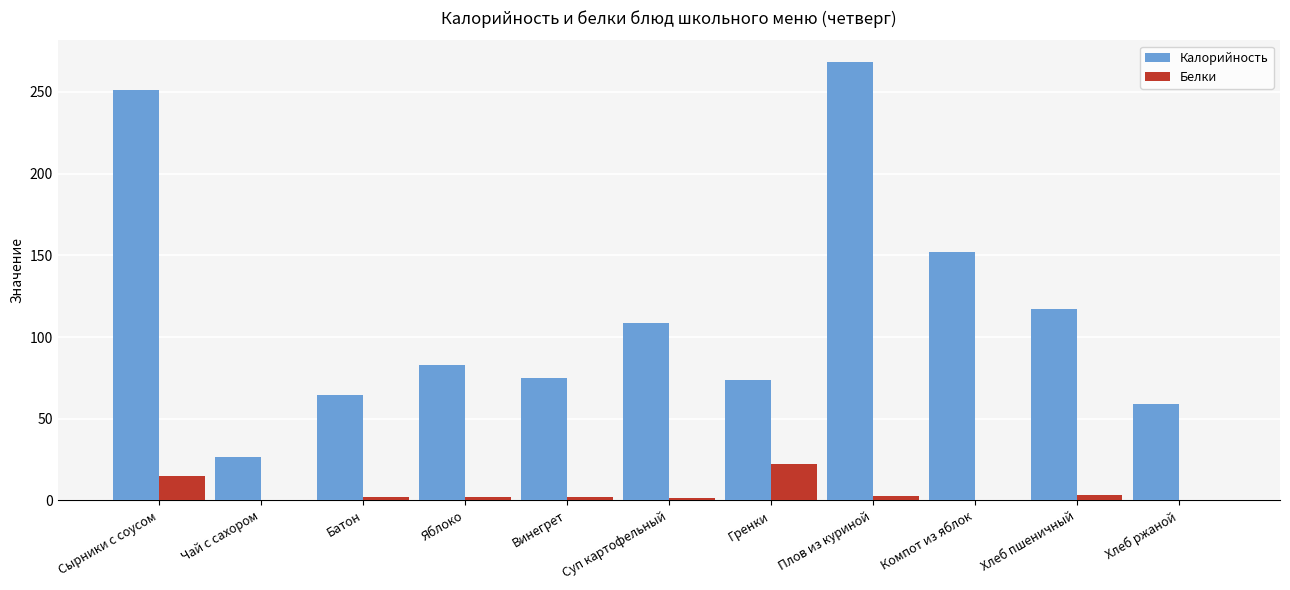

At which category is the sum across all series the highest?

Плов из куриной